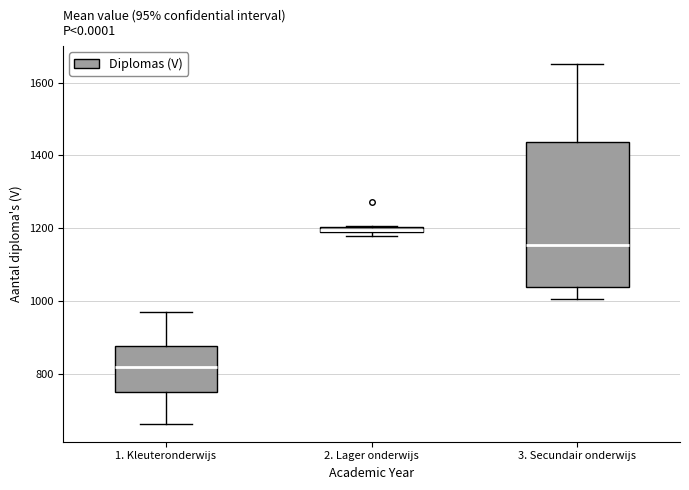

Comparing the boxes themselves (not the whiskers), which one is the tallest?

3. Secundair onderwijs